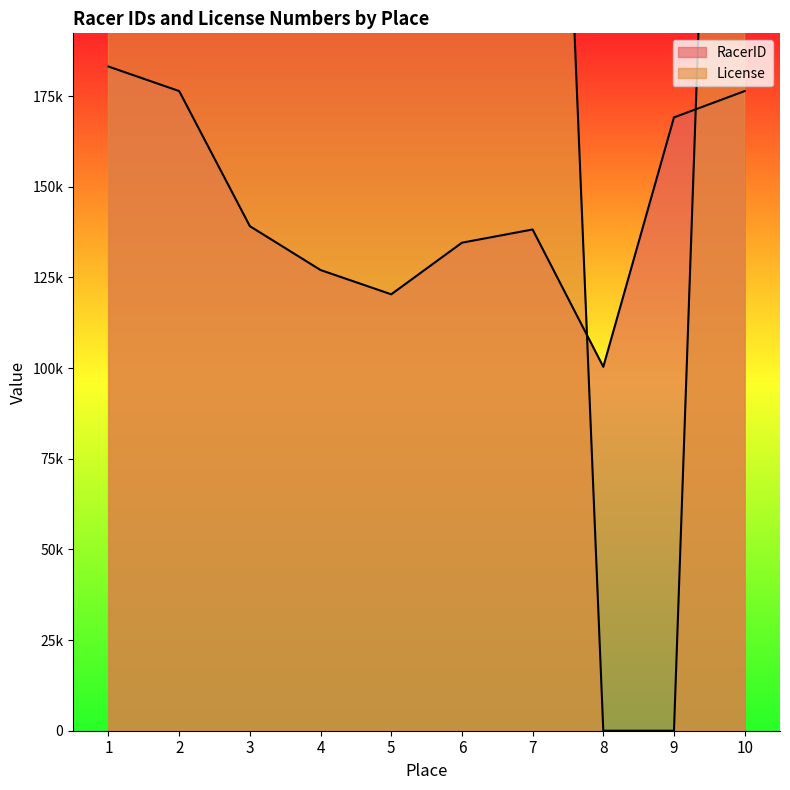

Where is the first local minimum for License?

3